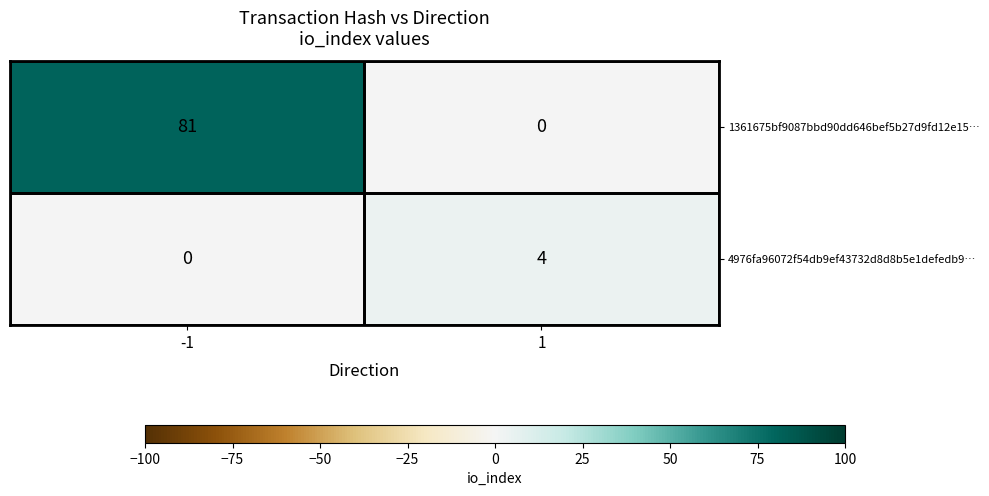

What is the sum of the 4976fa96072f54db9ef43732d8d8b5e1defedb9… values at 1 and -1?

4